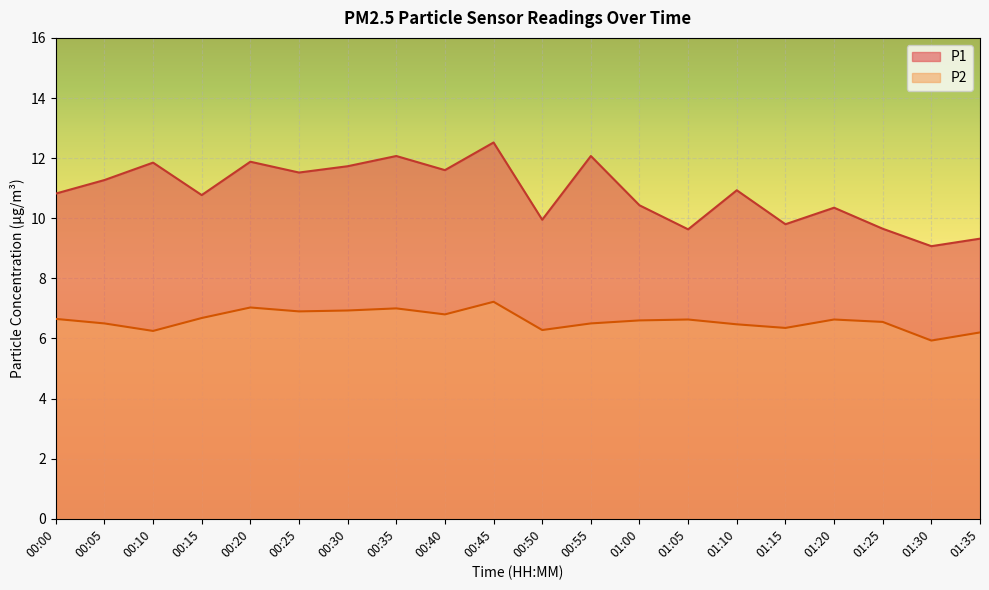

Reading left to right, what are all the values shown in this chart?

P1: 00:00=10.8	00:05=11.3	00:10=11.8	00:15=10.8	00:20=11.9	00:25=11.5	00:30=11.7	00:35=12.1	00:40=11.6	00:45=12.5	00:50=9.9	00:55=12.1	01:00=10.4	01:05=9.6	01:10=10.9	01:15=9.8	01:20=10.3	01:25=9.7	01:30=9.1	01:35=9.3
P2: 00:00=6.7	00:05=6.5	00:10=6.2	00:15=6.7	00:20=7.0	00:25=6.9	00:30=6.9	00:35=7.0	00:40=6.8	00:45=7.2	00:50=6.3	00:55=6.5	01:00=6.6	01:05=6.6	01:10=6.5	01:15=6.3	01:20=6.6	01:25=6.5	01:30=5.9	01:35=6.2